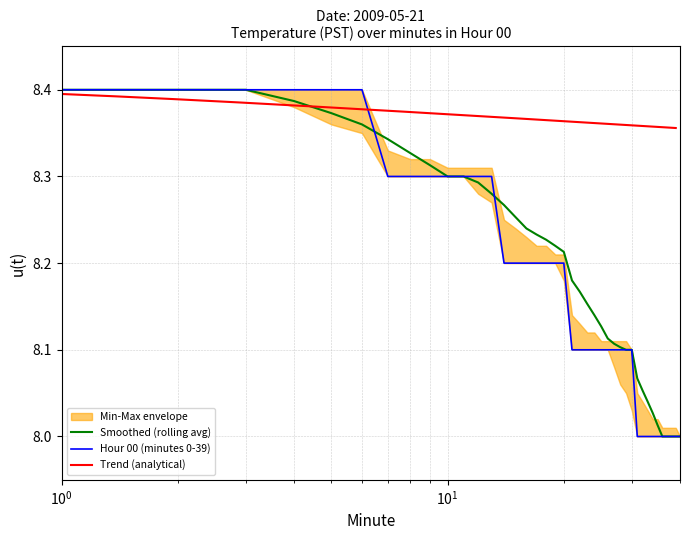

What is the lowest value of the Hour 00 (minutes 0-39) series?

8.0